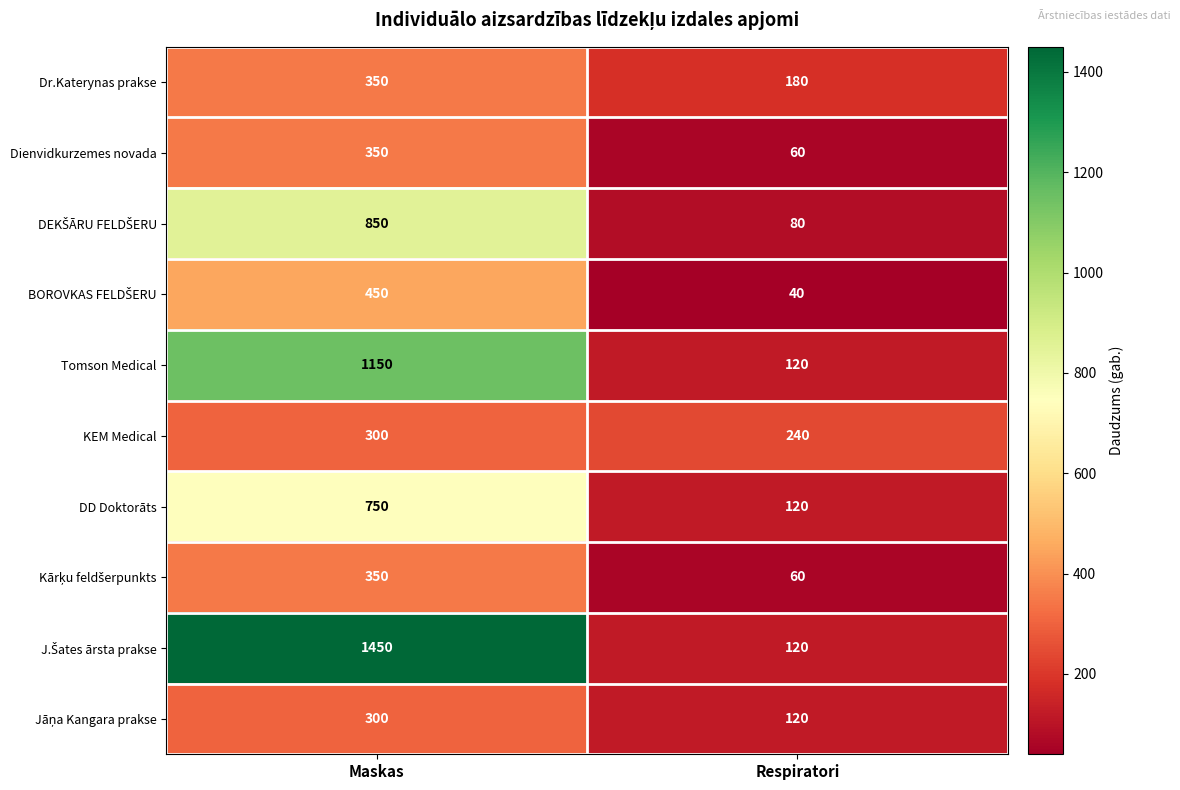

What is the sum of the Dienvidkurzemes novada values at Respiratori and Maskas?

410